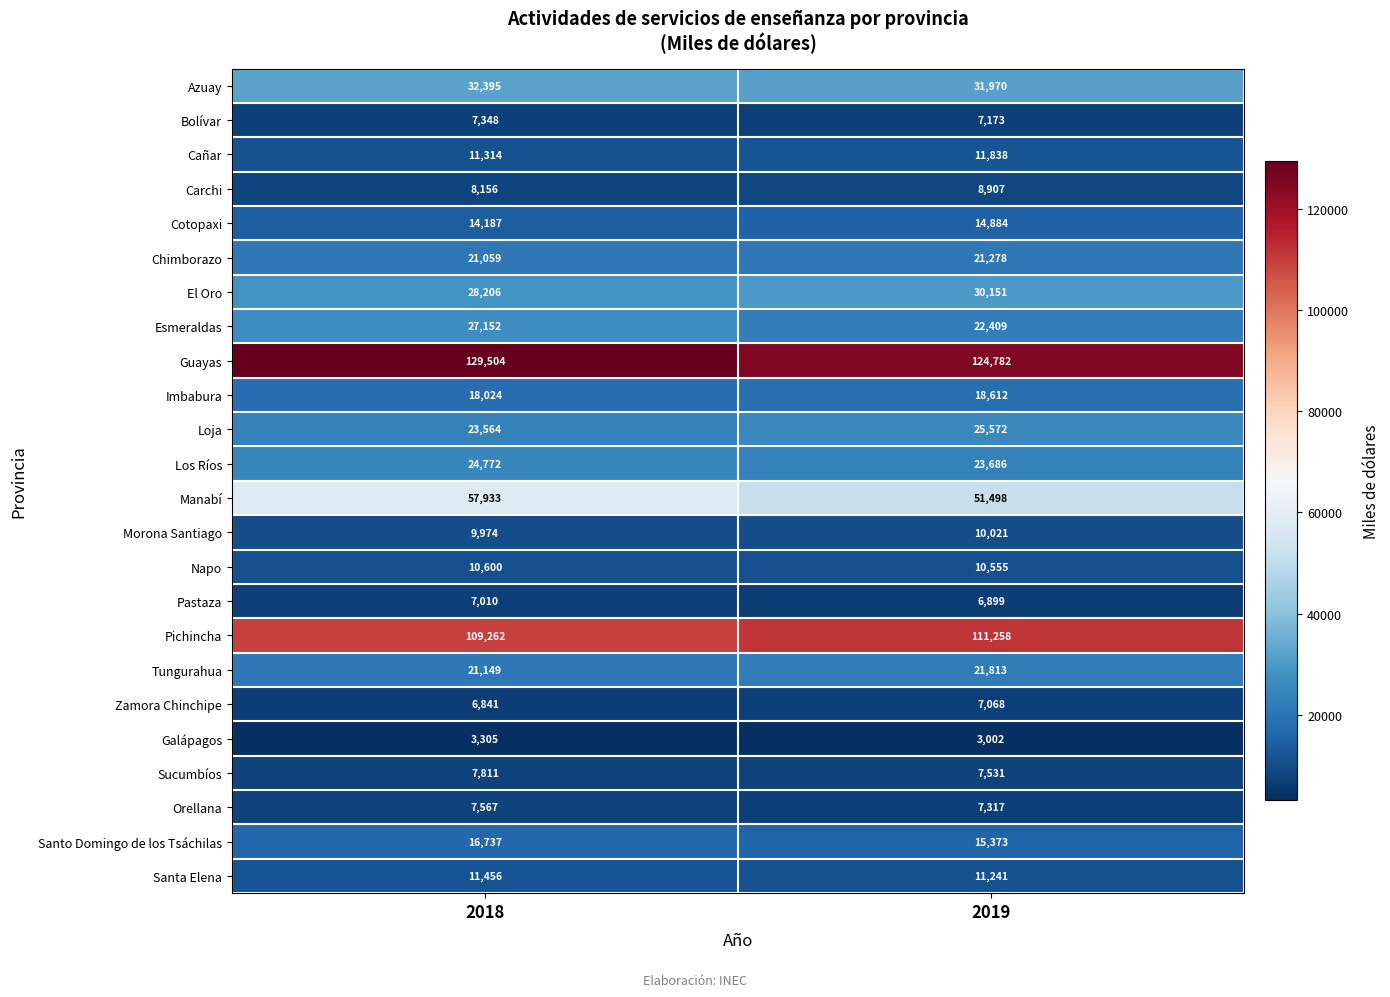

What is the sum of all Cotopaxi values?

29071